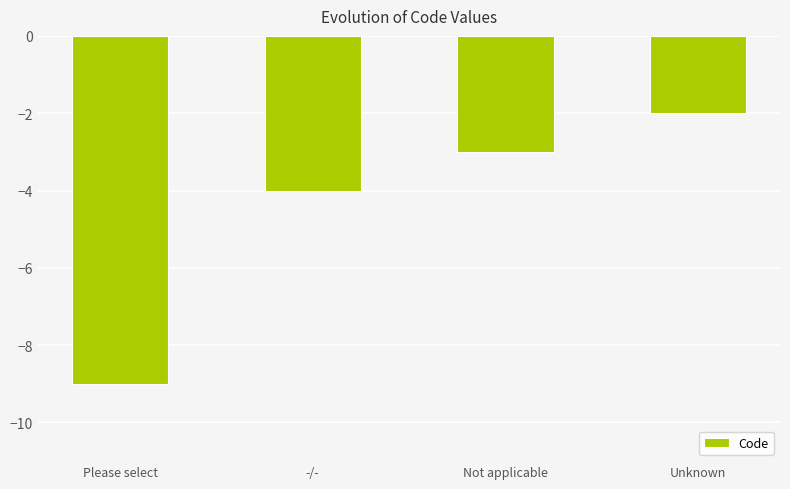

Does the chart contain stacked bars?

No